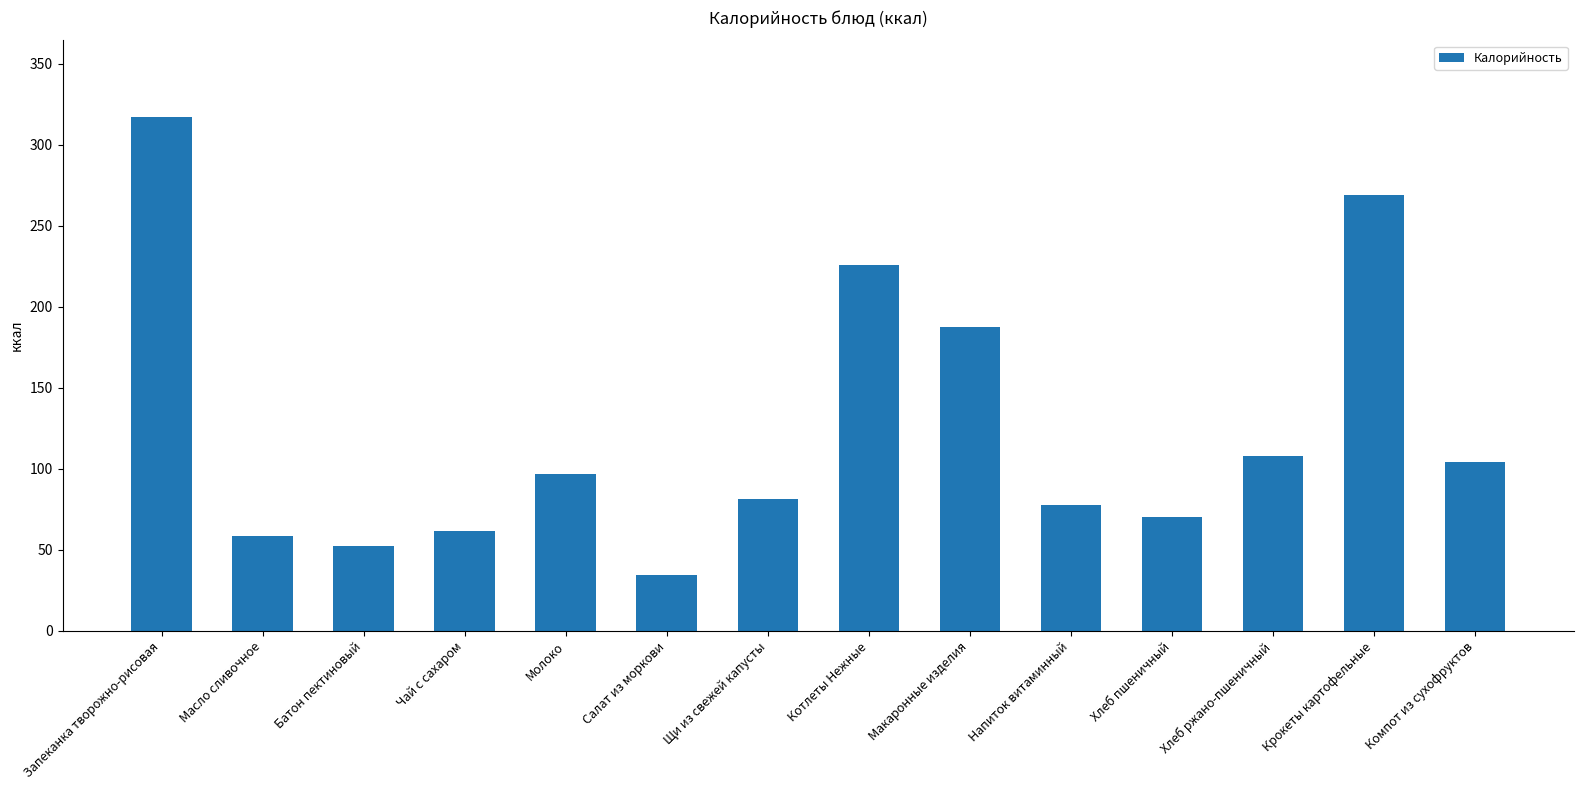

What is the difference between the maximum and second lowest values?

264.4